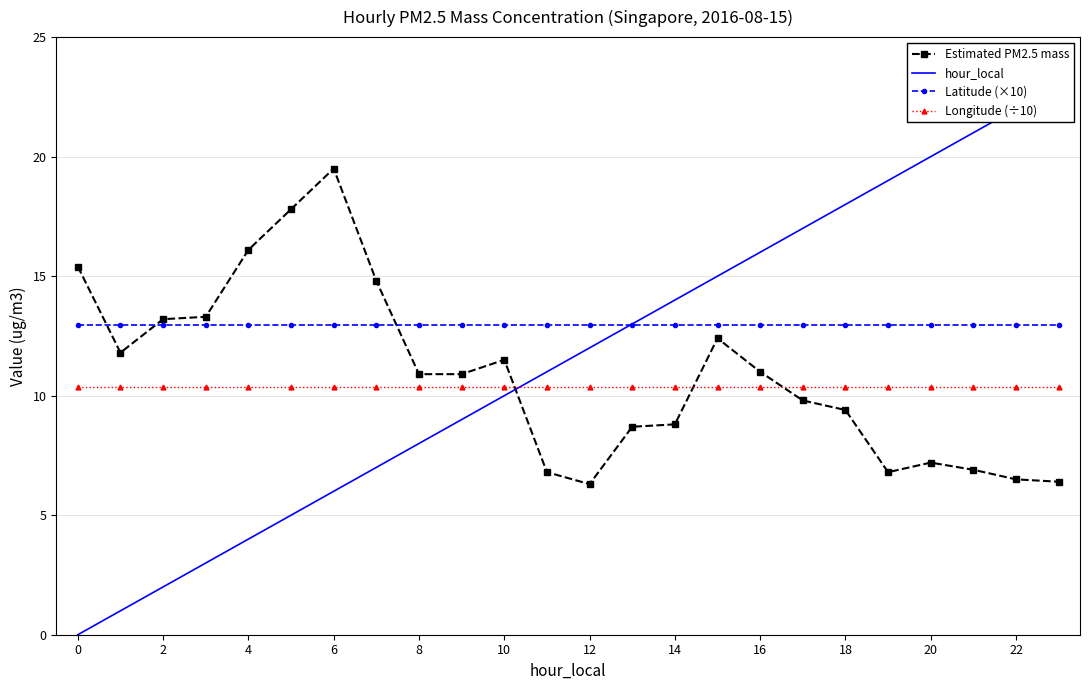

At which category is the sum across all series the highest?

23